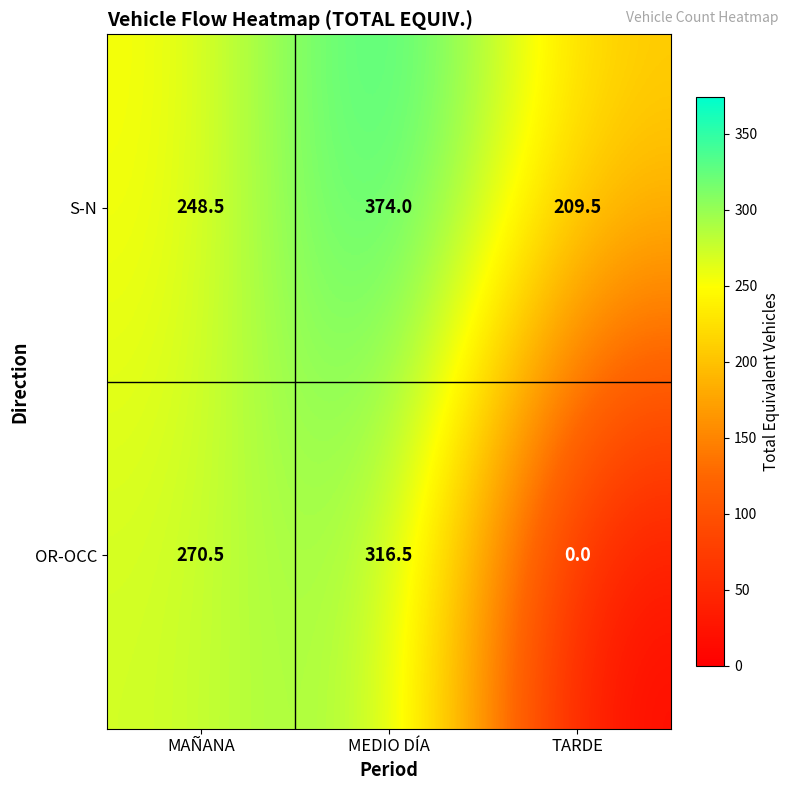

Which label corresponds to the largest value in the chart?

MEDIO DÍA